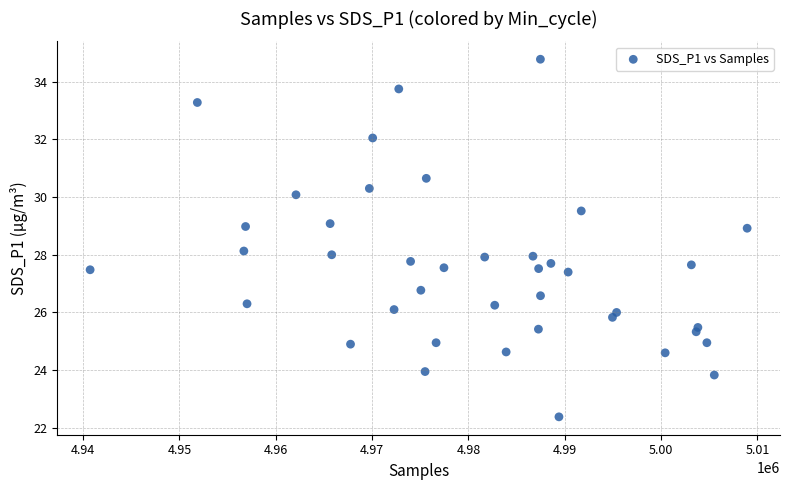

What is the range of X values (max minus min)?

68194.0